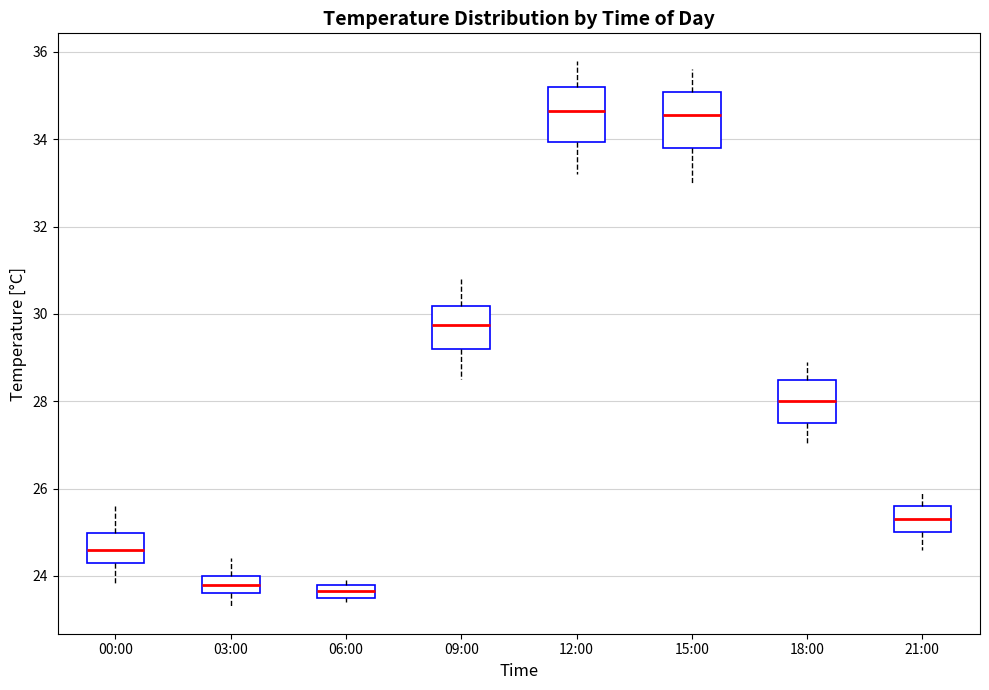

Reading left to right, read every box against the y-axis: the position of its median line, the range the box covers, and the ends of its whiskers. The values are not printed on the chart, so give them approximately, as read against the axis.

00:00: median 24.6, box 24.4 to 25.0, whiskers 23.8 to 25.6
03:00: median 23.8, box 23.6 to 24.0, whiskers 23.4 to 24.4
06:00: median 23.6 (inside the box), box 23.6 to 23.8, whiskers 23.4 to 24.0
09:00: median 29.8, box 29.2 to 30.2, whiskers 28.6 to 30.8
12:00: median 34.6, box 34.0 to 35.2, whiskers 33.2 to 35.8
15:00: median 34.6, box 33.8 to 35.0, whiskers 33.0 to 35.6
18:00: median 28.0, box 27.6 to 28.4, whiskers 27.0 to 29.0
21:00: median 25.4, box 25.0 to 25.6, whiskers 24.6 to 26.0